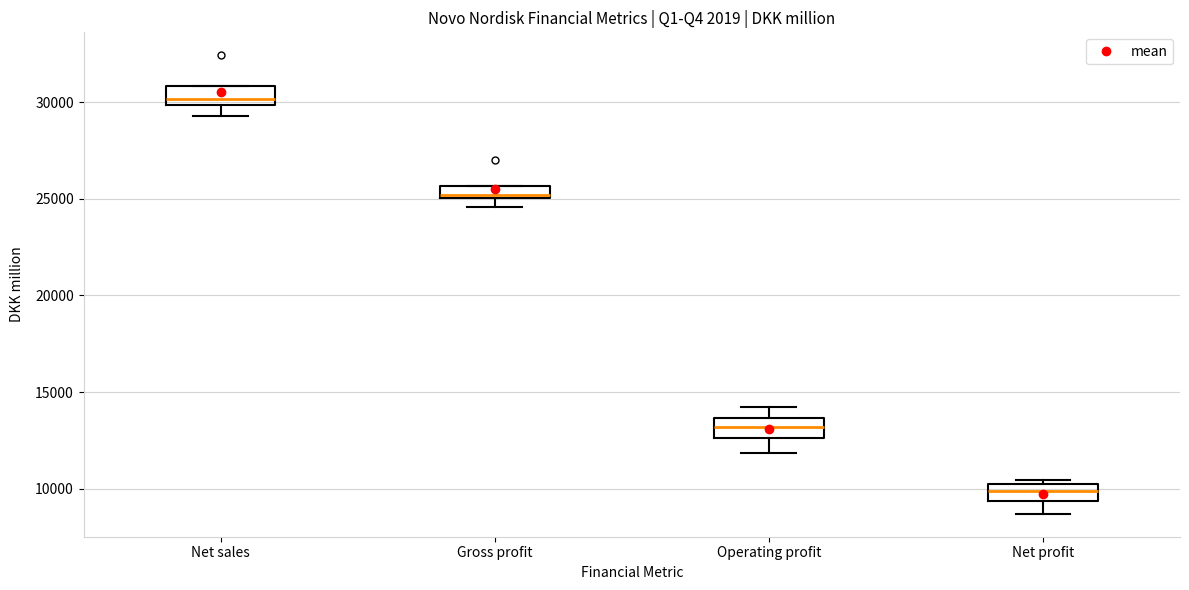

Which box's median line is the lowest?

Net profit